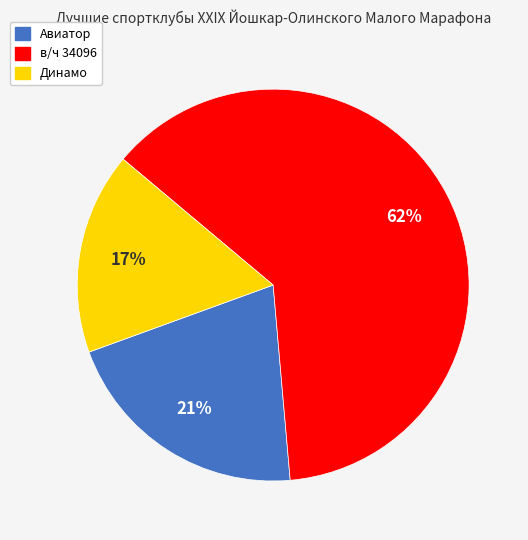

Is it true that в/ч 34096 is 62% of the pie?

True